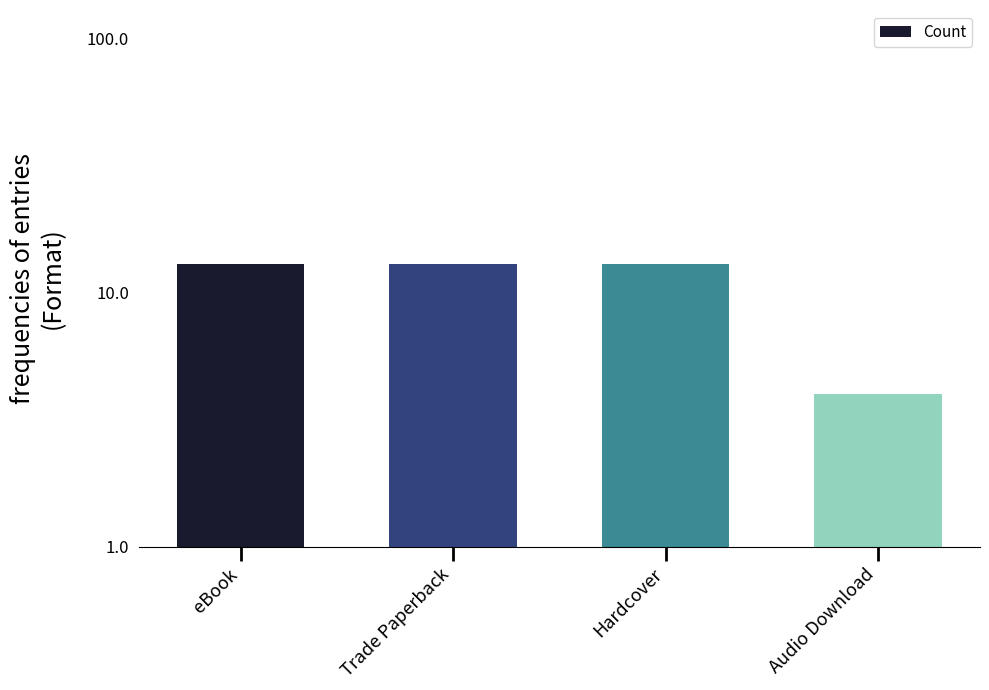

Are the bars grouped side by side (vs. stacked)?

No